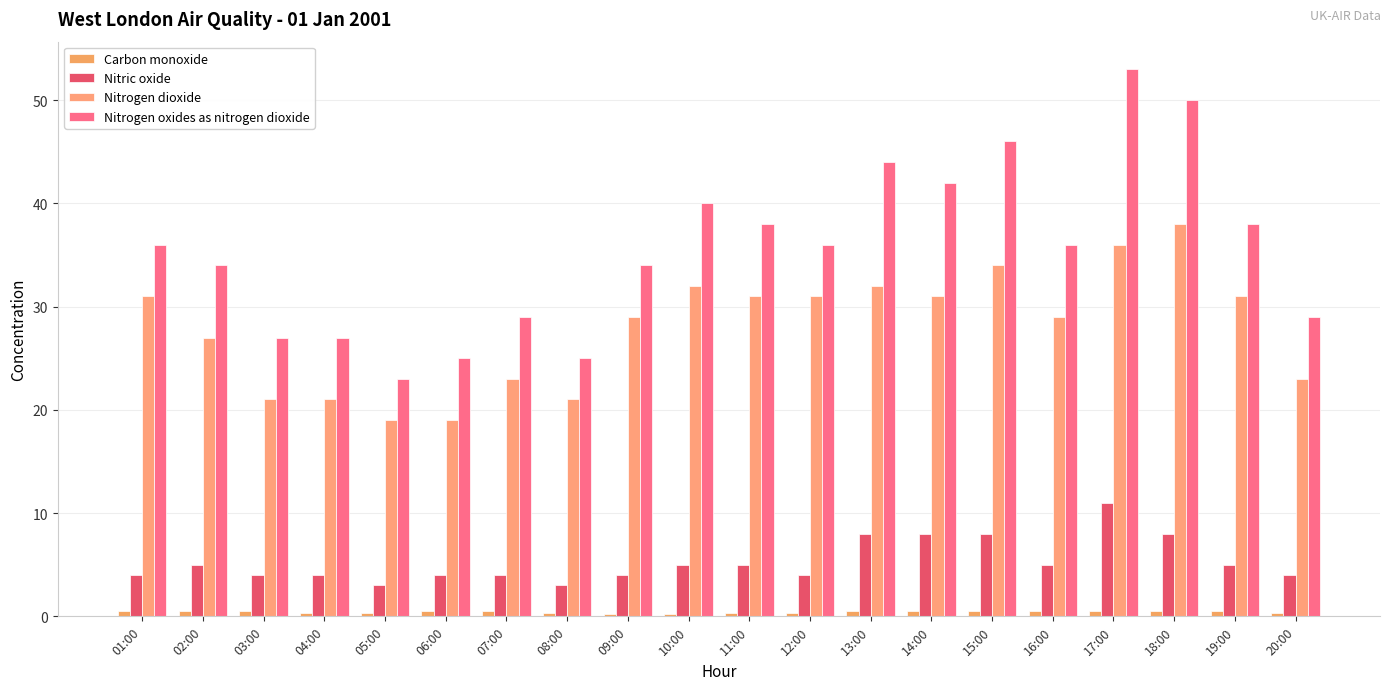

Rank the categories by Carbon monoxide value from highest to lowest.

01:00, 02:00, 03:00, 06:00, 07:00, 13:00, 14:00, 15:00, 16:00, 17:00, 18:00, 19:00, 04:00, 05:00, 08:00, 11:00, 12:00, 20:00, 09:00, 10:00